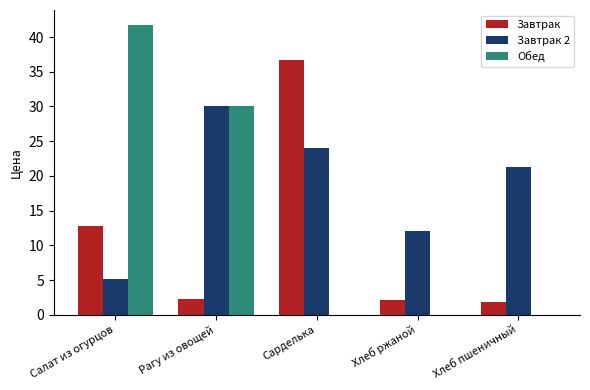

Which series has the largest total across all categories?

Завтрак 2